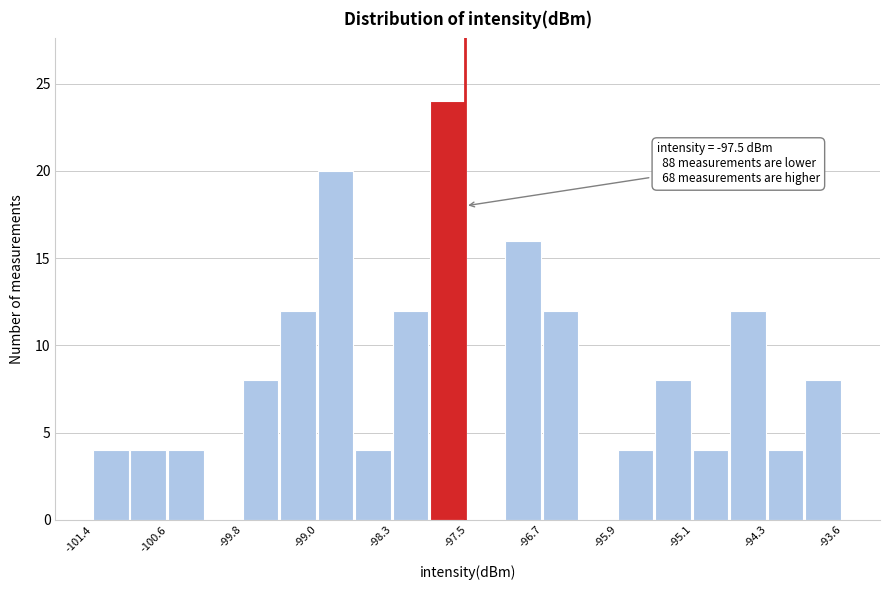

Around what value on the x-axis is the tallest bar? Give the approximate position of its centre, as read against the axis.

-97.7